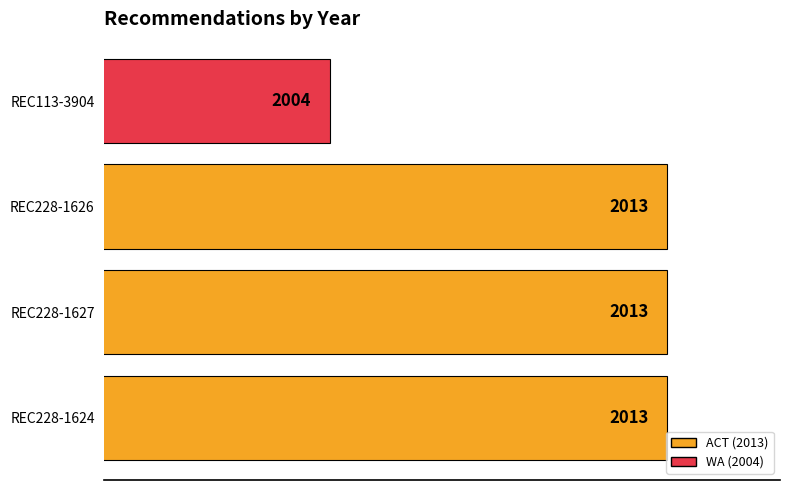

What is the ratio of the value at REC113-3904 to the value at REC228-1627?

1.0